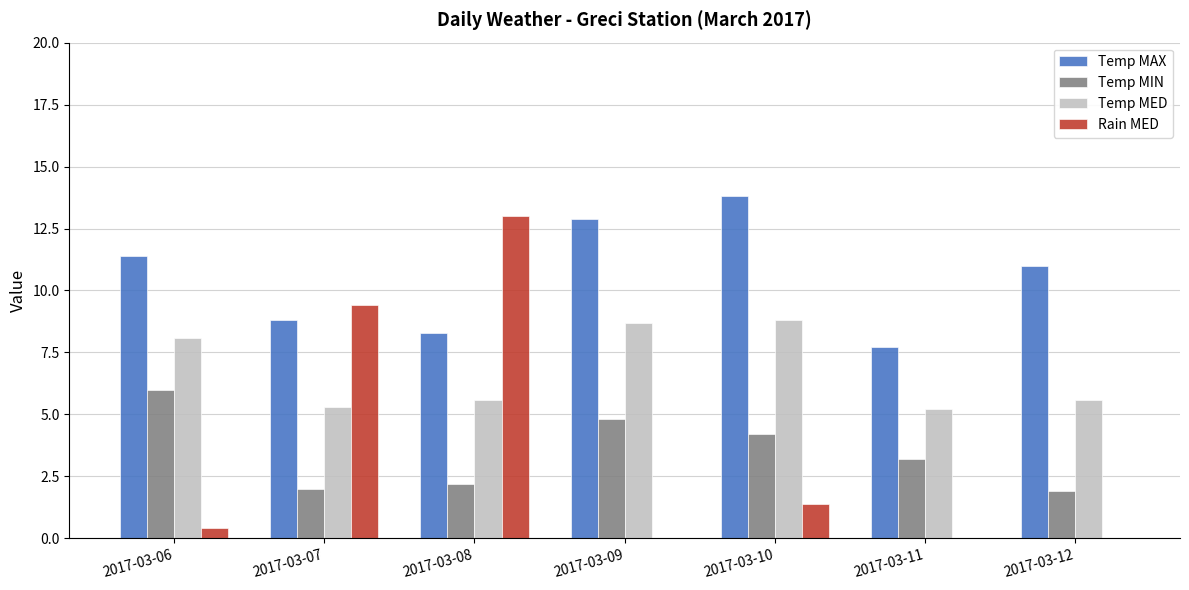

The Temp MIN series shows 7.6 at 2017-03-09. True or false?

False